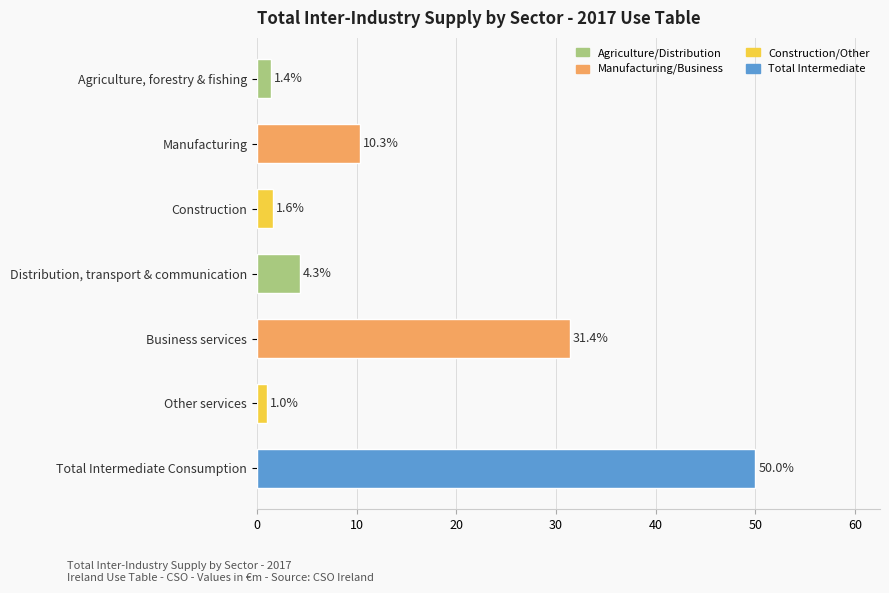

What is the sum of all values?

100.0